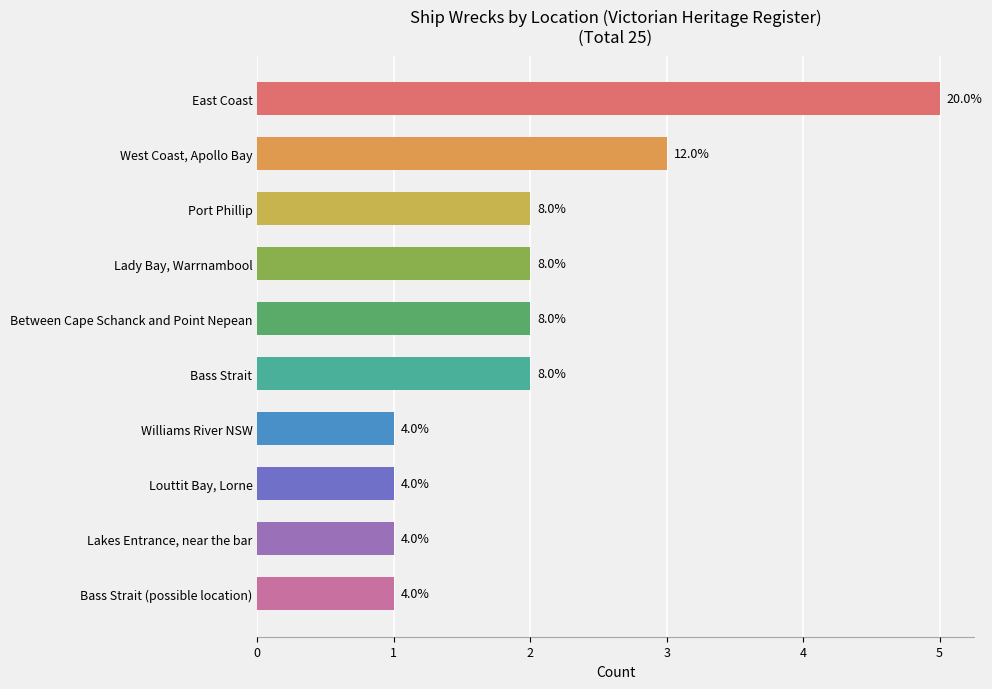

Does the chart contain any negative values?

No